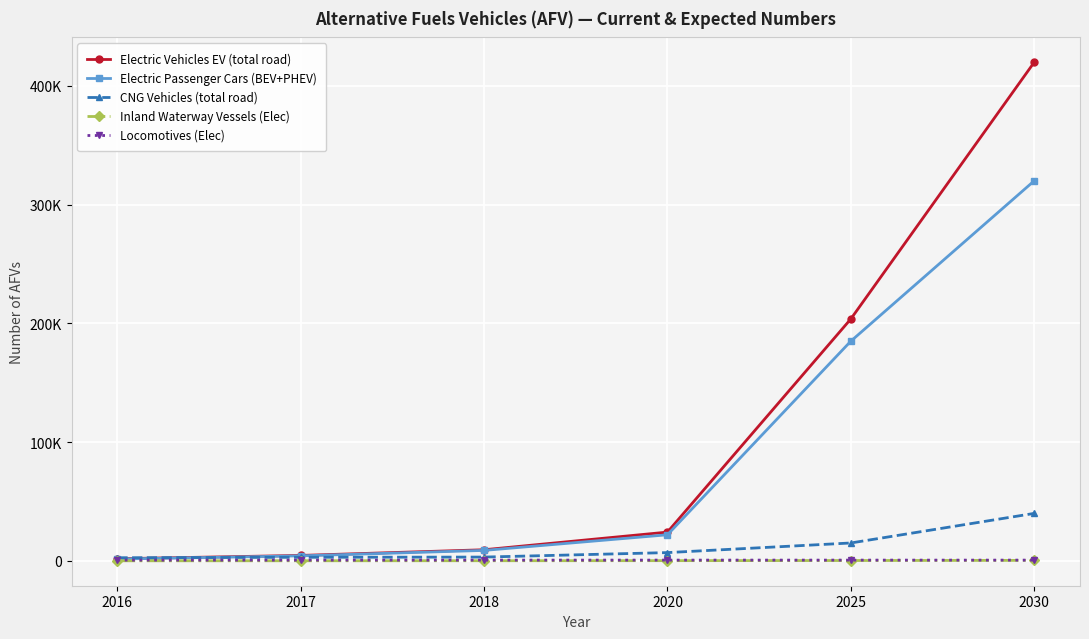

What are all the series names shown in the legend?

Electric Vehicles EV (total road), Electric Passenger Cars (BEV+PHEV), CNG Vehicles (total road), Inland Waterway Vessels (Elec), Locomotives (Elec)